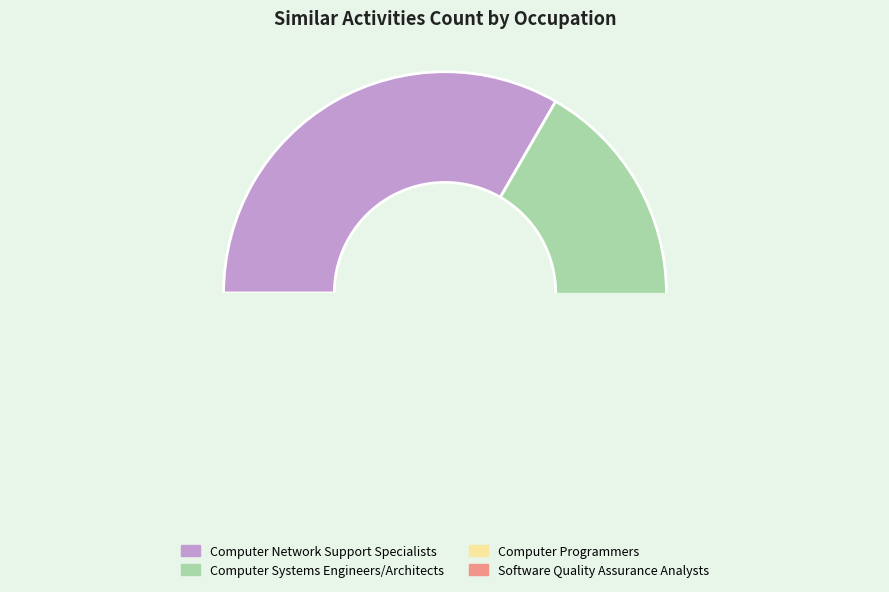

What is the smallest slice in the pie chart?

Computer Programmers